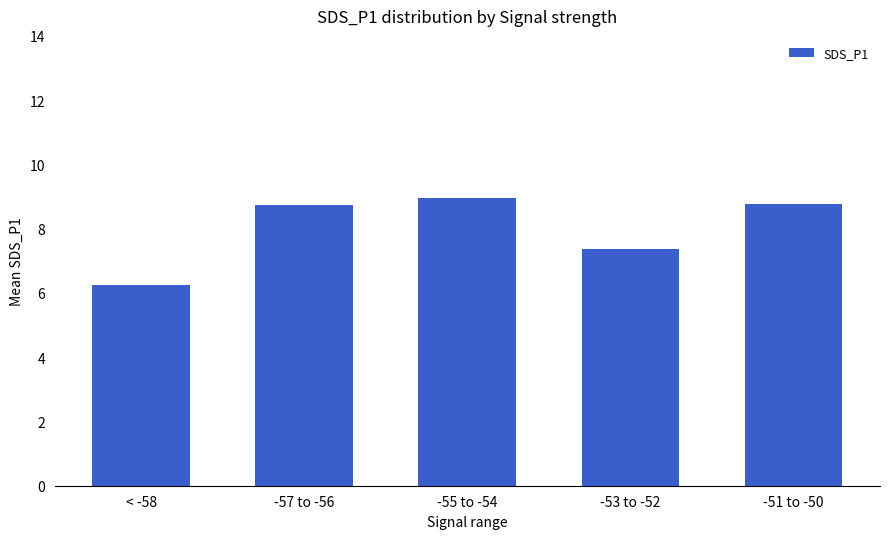

What is the sum of the values at < -58 and -51 to -50?

15.0